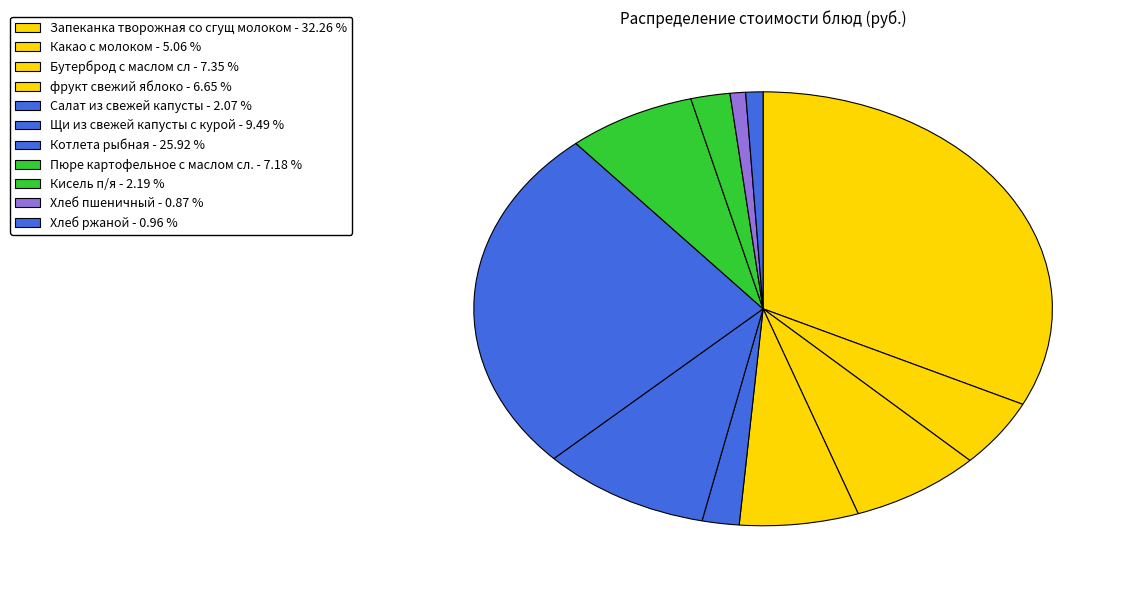

How many segments does this pie chart have?

11